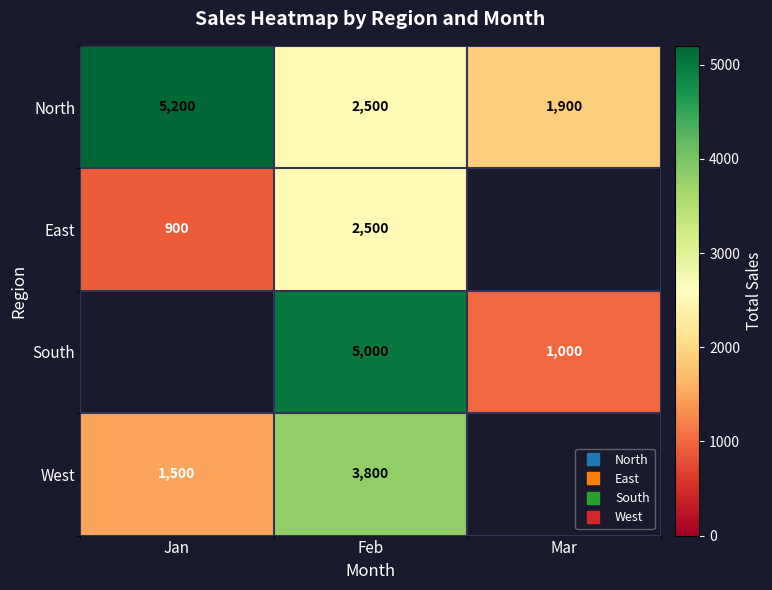

How many categories are shown in the chart?

3